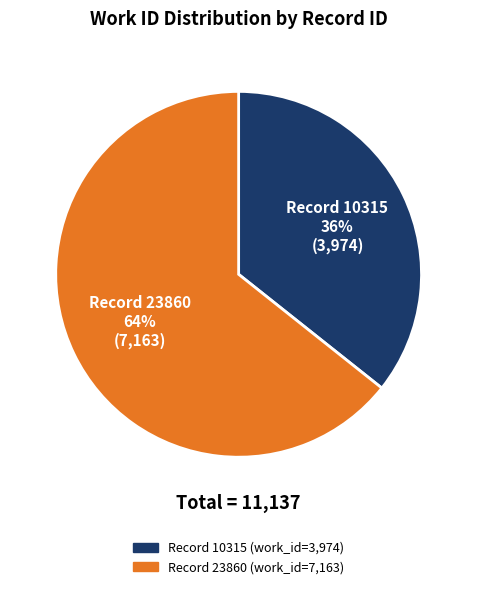

To the nearest percent, what is the average slice percentage?

50%